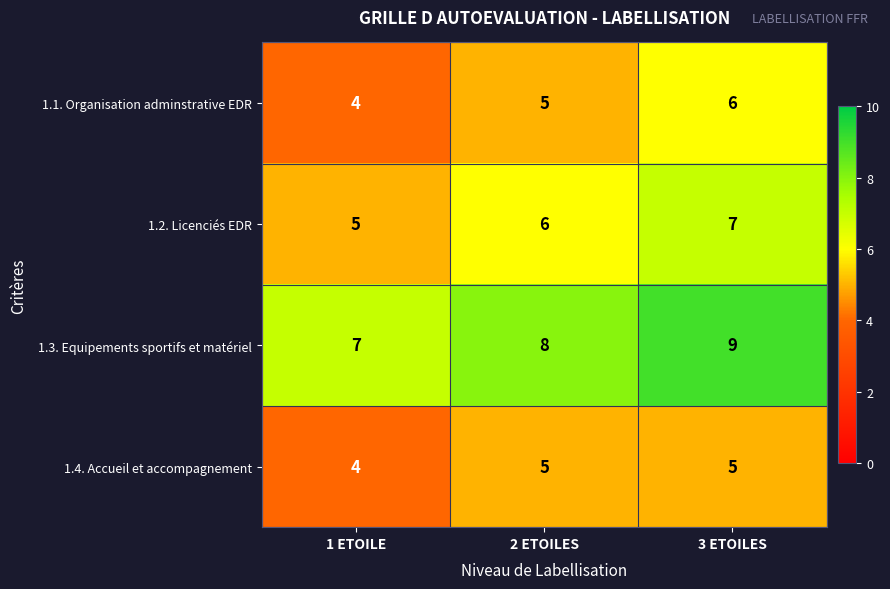

What is the average value of the 1.1. Organisation adminstrative EDR series?

5